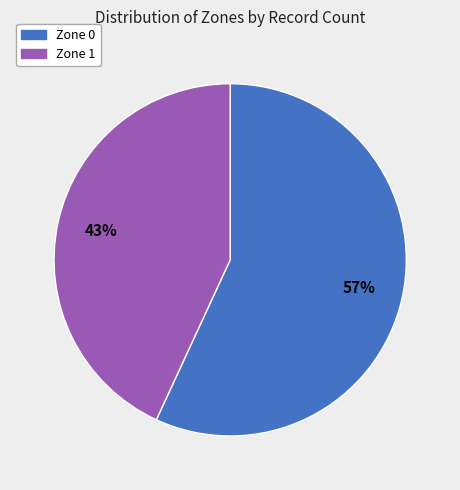

Which category has the biggest portion of the pie?

Zone 0